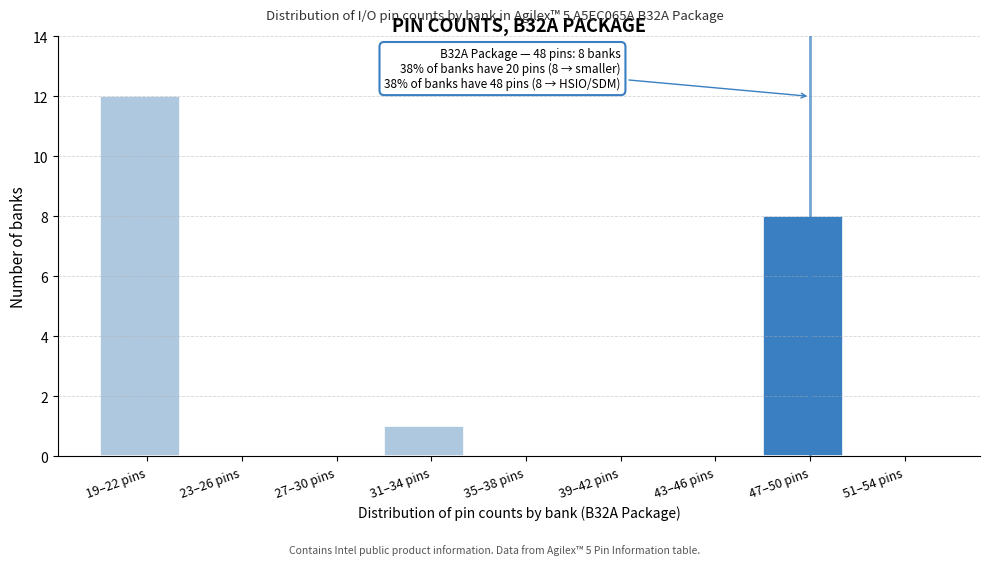

Reading left to right, transcribe all the data shown in this chart.

19–22 pins=12	23–26 pins=0	27–30 pins=0	31–34 pins=1	35–38 pins=0	39–42 pins=0	43–46 pins=0	47–50 pins=8	51–54 pins=0